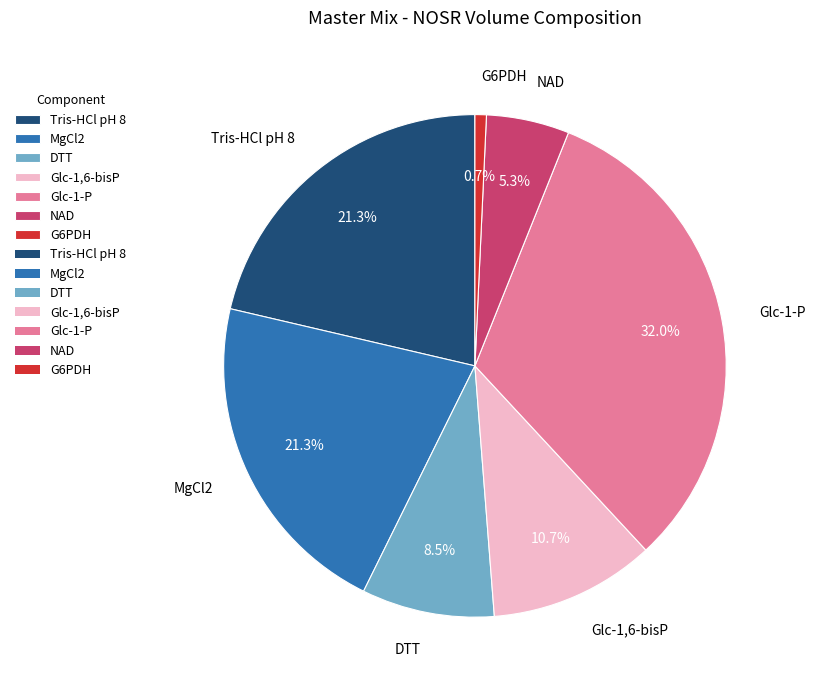

What percentage is the Glc-1,6-bisP slice, to the nearest percent?

11%